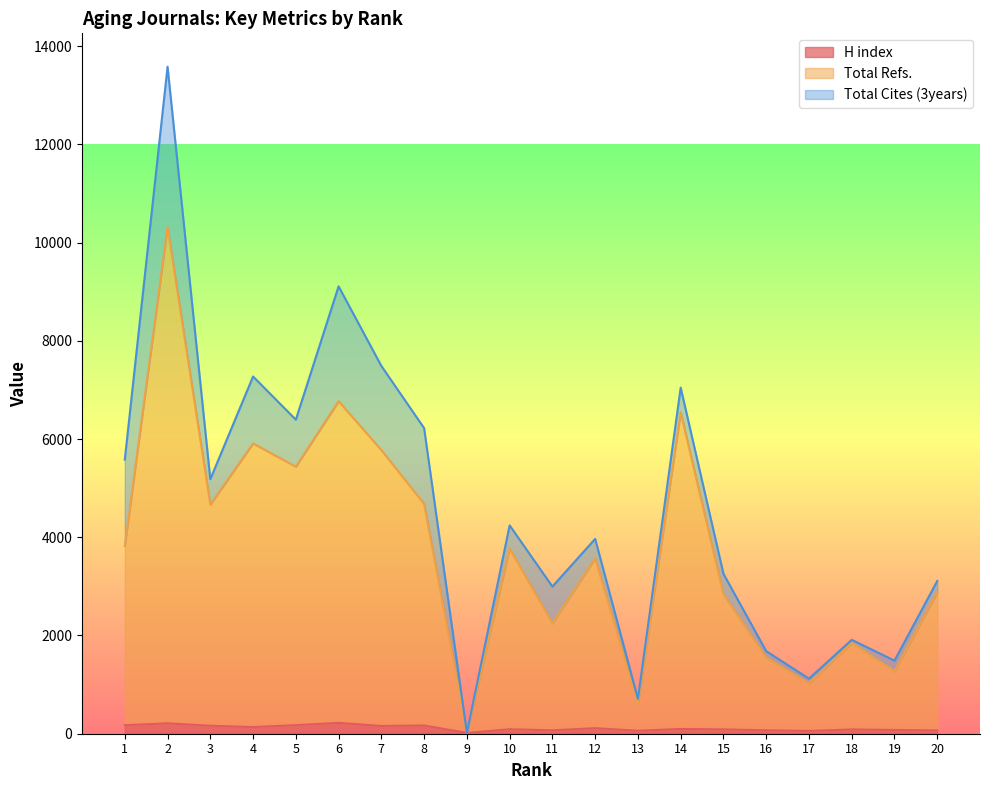

At which label is H index closest to 118?

12